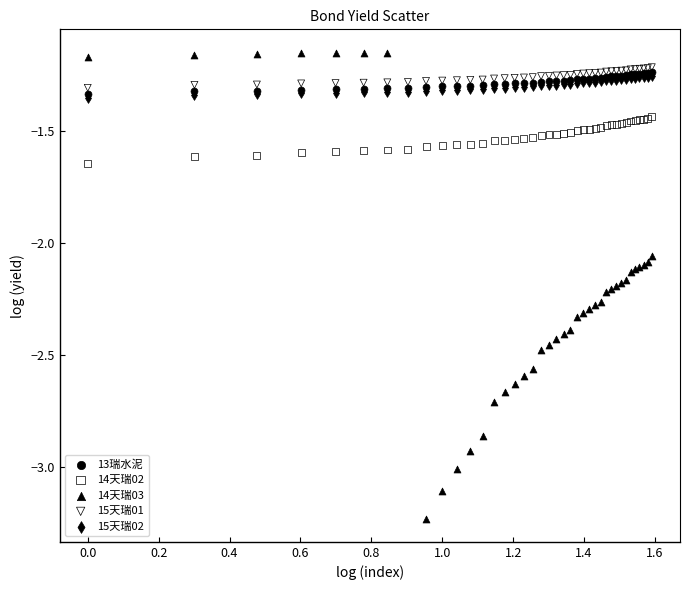

Which series contains the lowest Y value?

14天瑞03